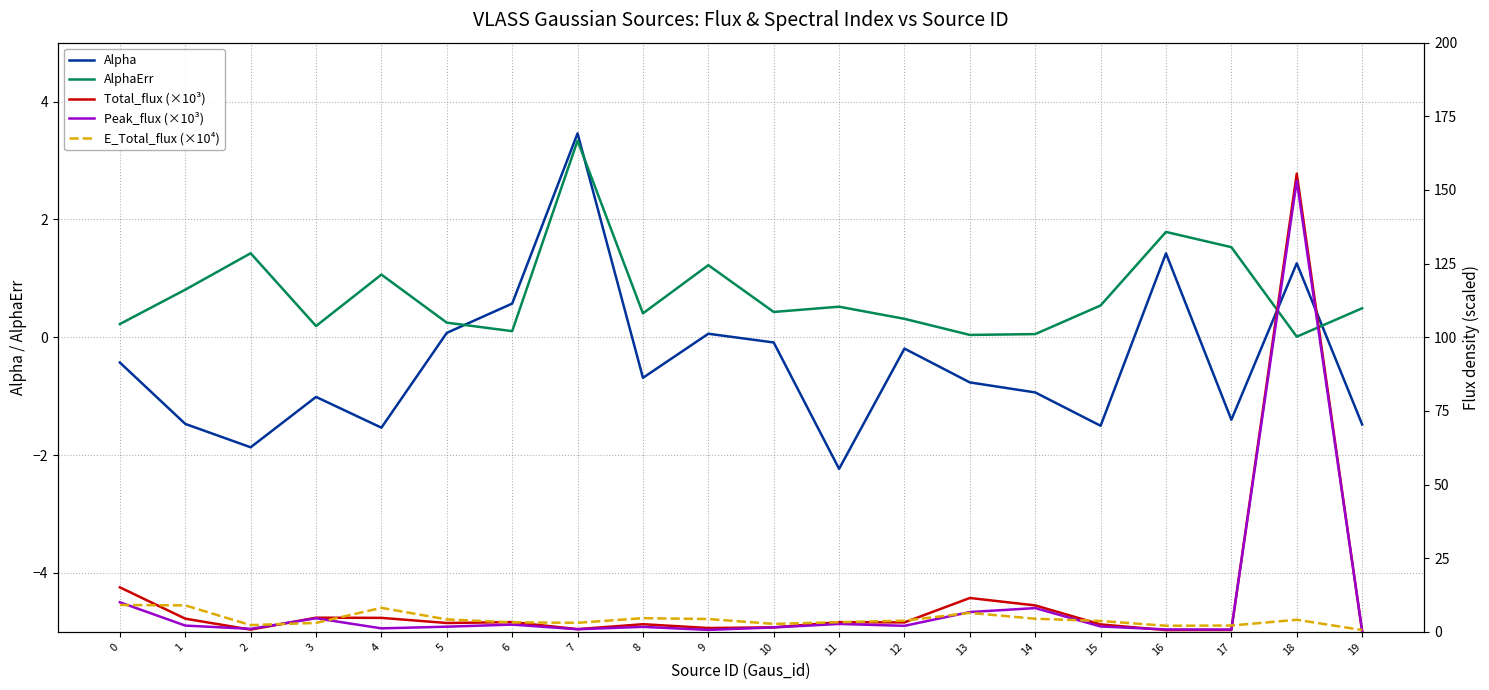

What are all the series names shown in the legend?

Alpha, AlphaErr, Total_flux (×10³), Peak_flux (×10³), E_Total_flux (×10⁴)